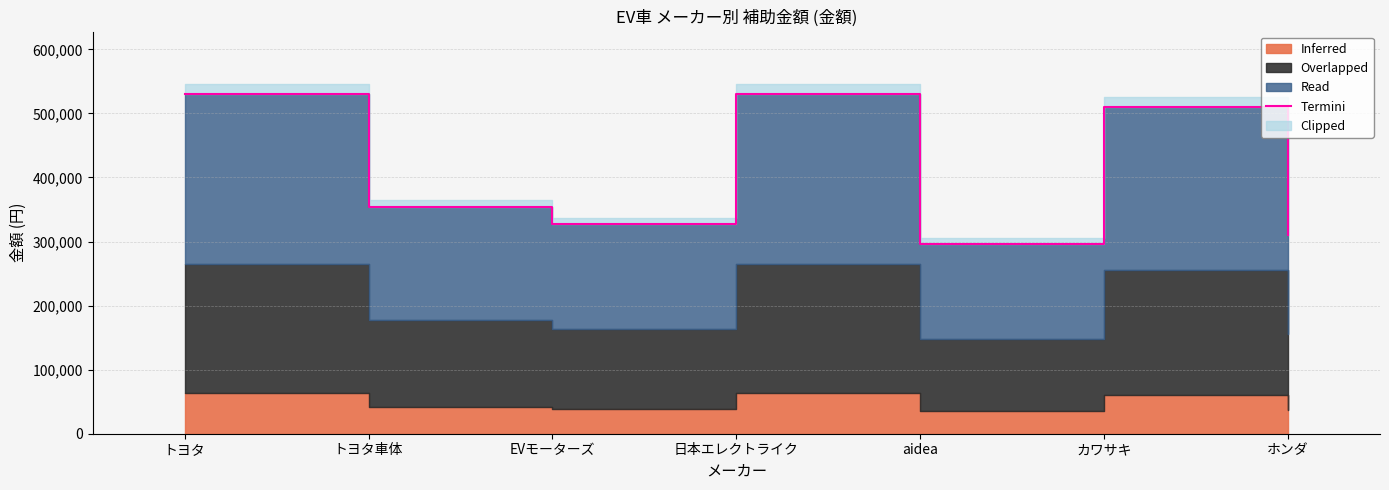

What is the sum of all values?

2857317